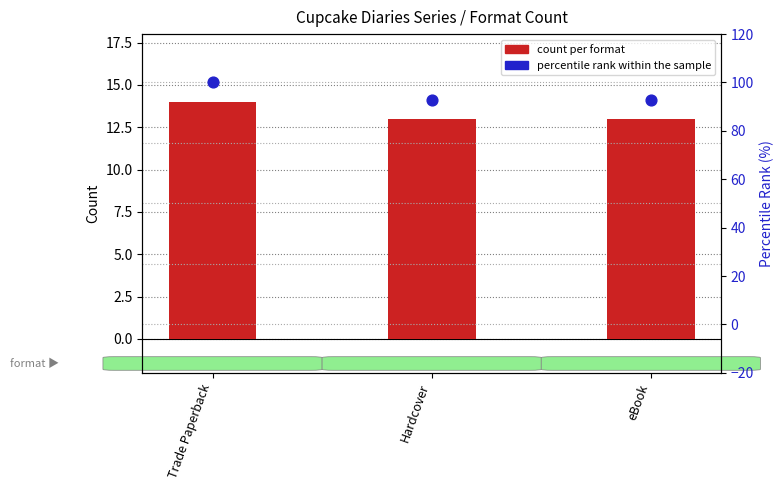

What are all the series names shown in the legend?

count per format, percentile rank within the sample